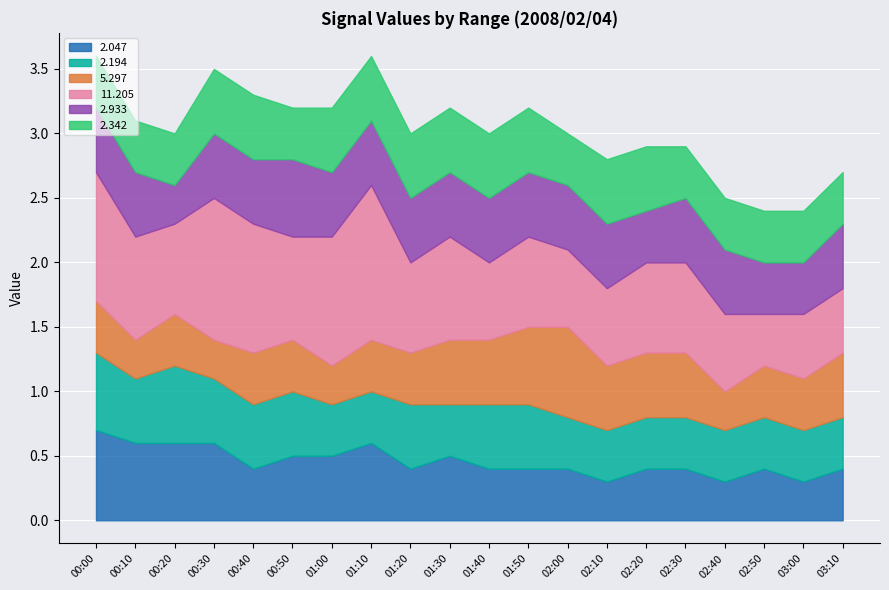

What is the label of the 3rd point from the left?

2008/02/04 00:20